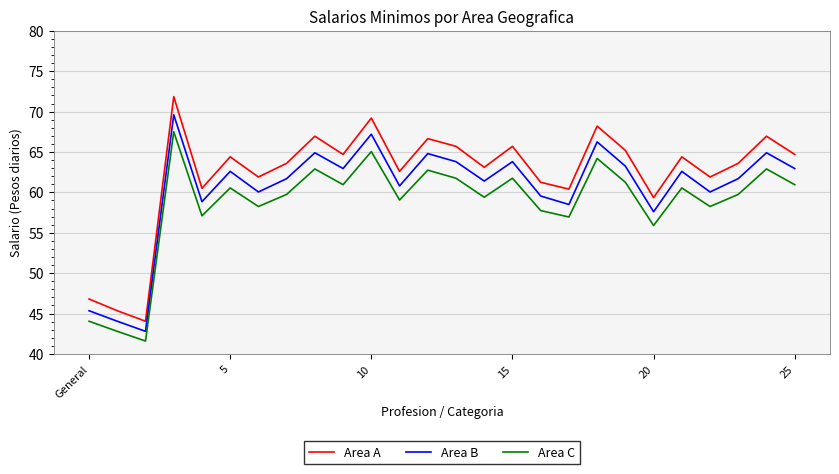

Which series has the largest total across all categories?

Area A